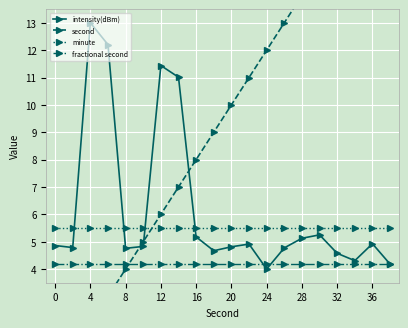

What is the sum of the intensity(dBm) values at 24 and 28?

9.1